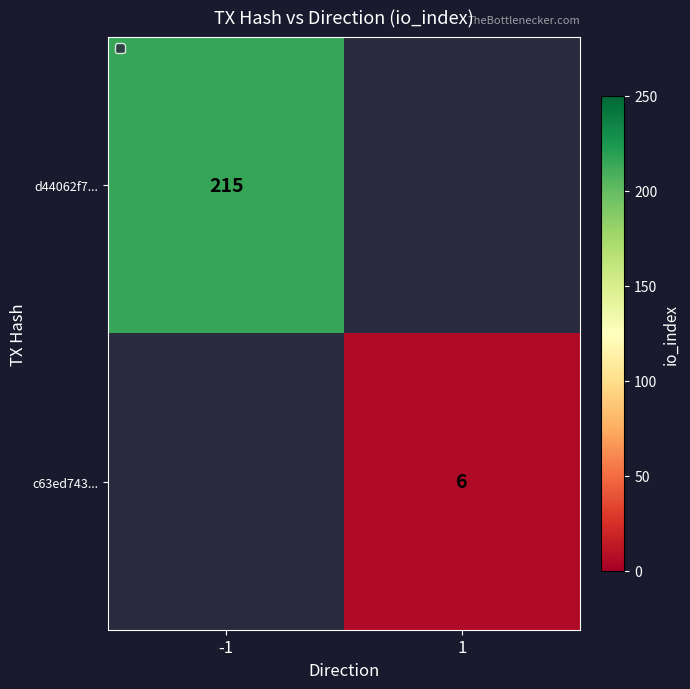

The d44062f7... series shows 297 at -1. True or false?

False